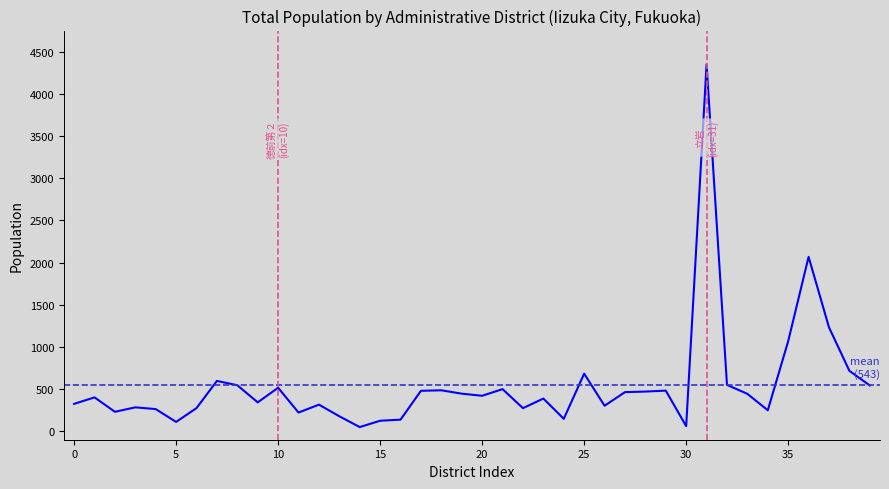

How many values are below 421?

20